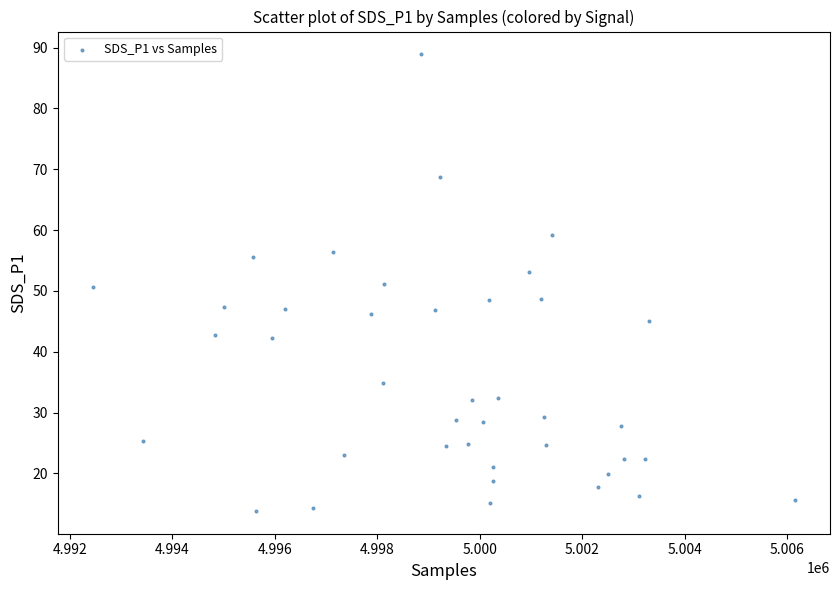

What is the range of X values (max minus min)?

13700.0